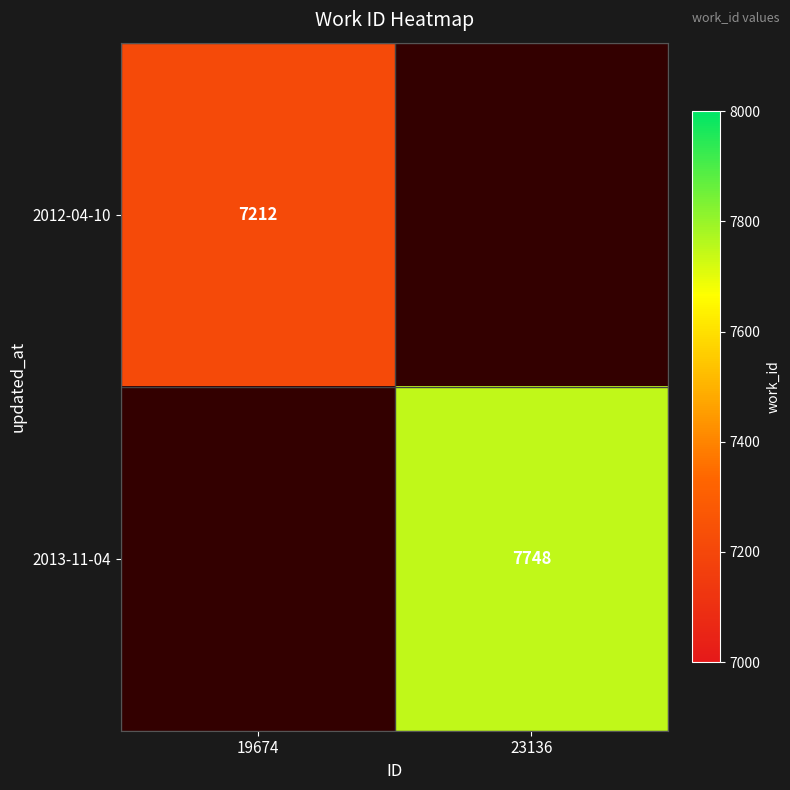

The 2013-11-04 series shows 11299.3 at 23136. True or false?

False